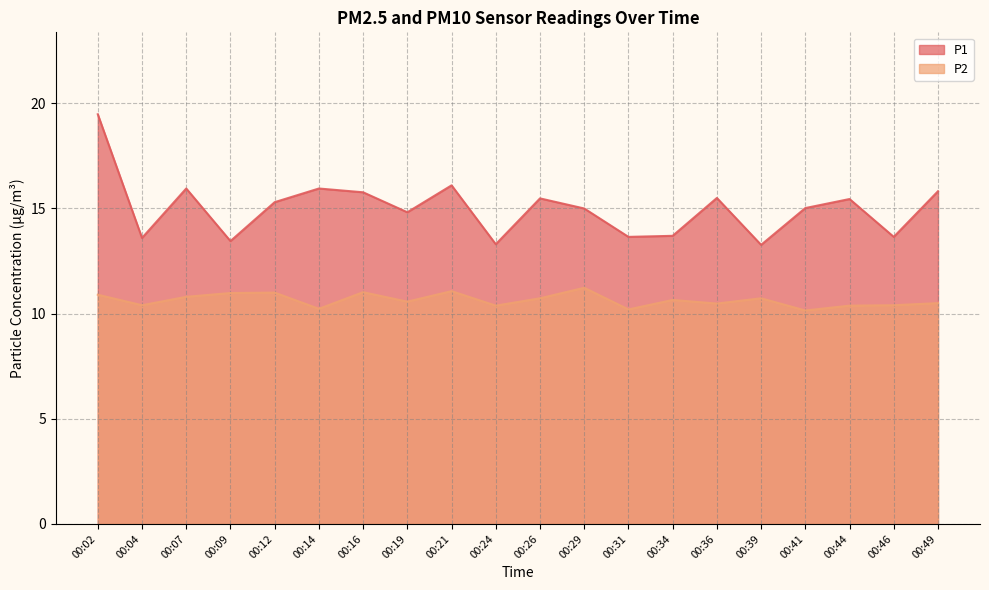

In P1, how many points are higher than both neighbors (excluding endpoints)?

6